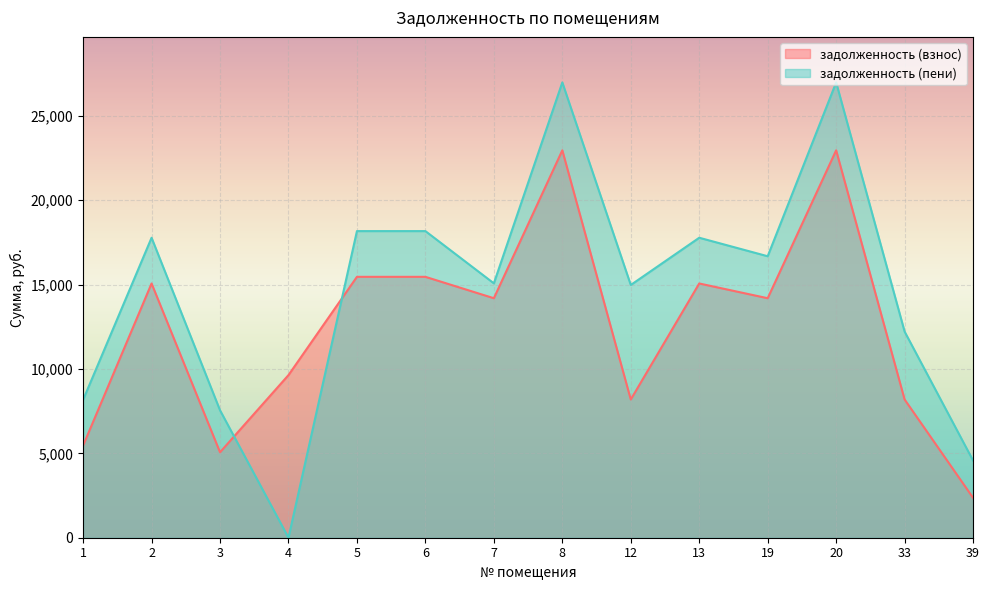

How many data points in задолженность (взнос) are less than 14194?

6